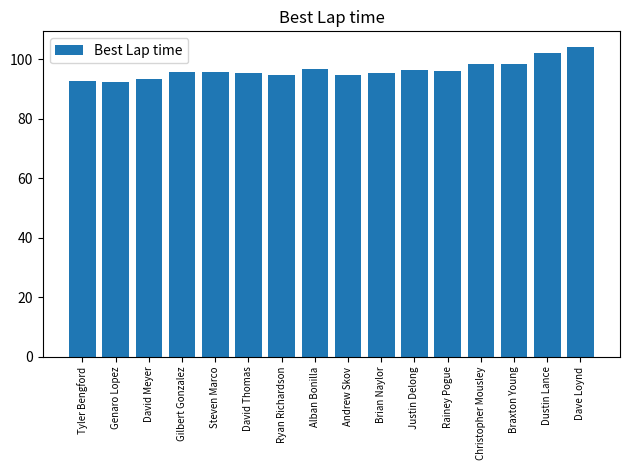

What is the label of the 13th bar from the left?

Christopher Mousley